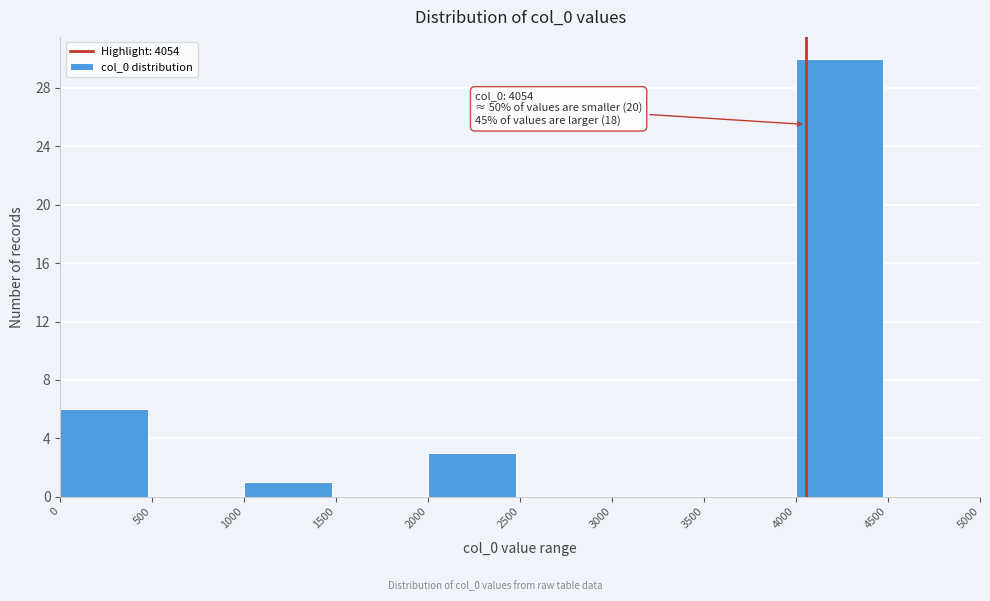

Which range on the x-axis has the tallest bar?

4000 to 4500